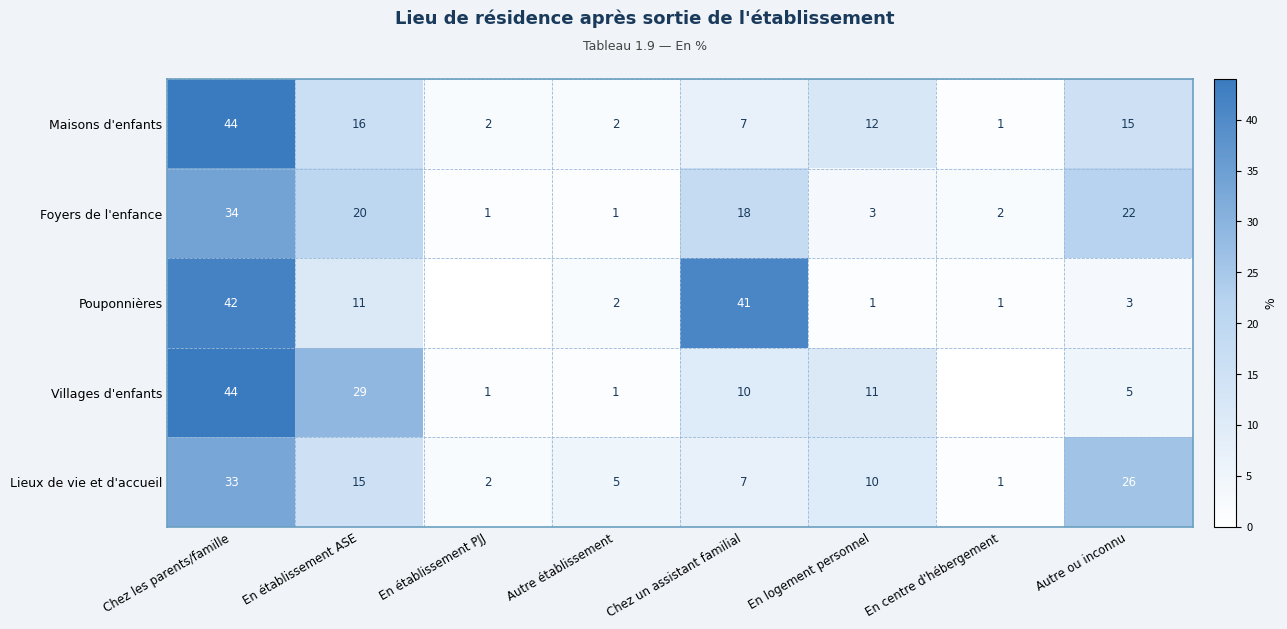

True or false: Lieux de vie et d'accueil has a value of 26 at Autre ou inconnu.

True